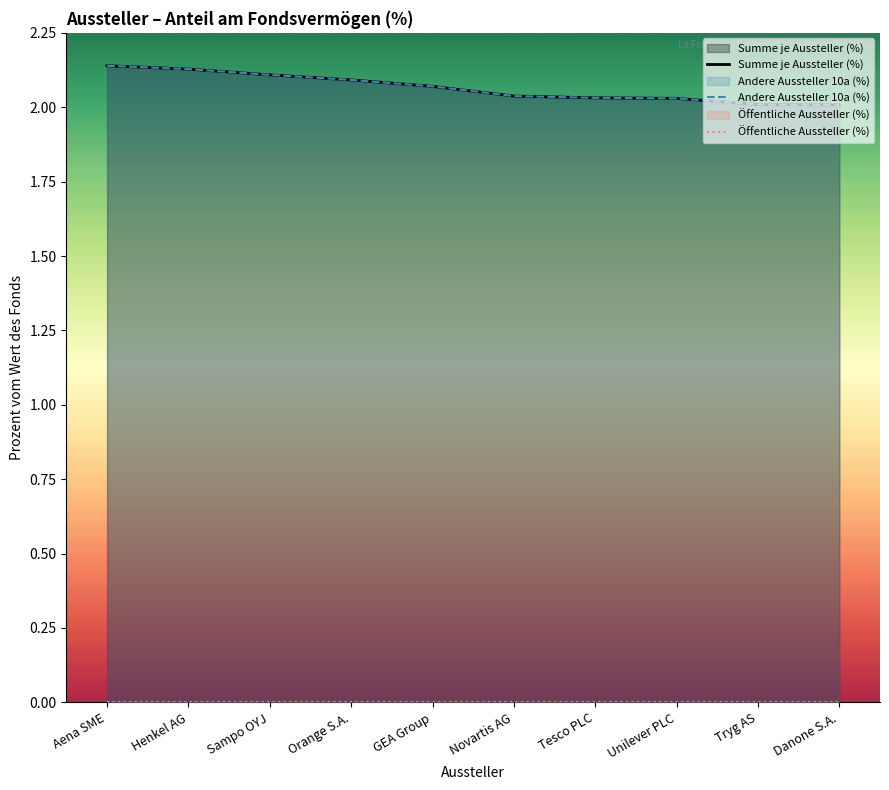

Between Aena SME and Sampo OYJ, which series saw the biggest shift?

Summe je Aussteller (%)